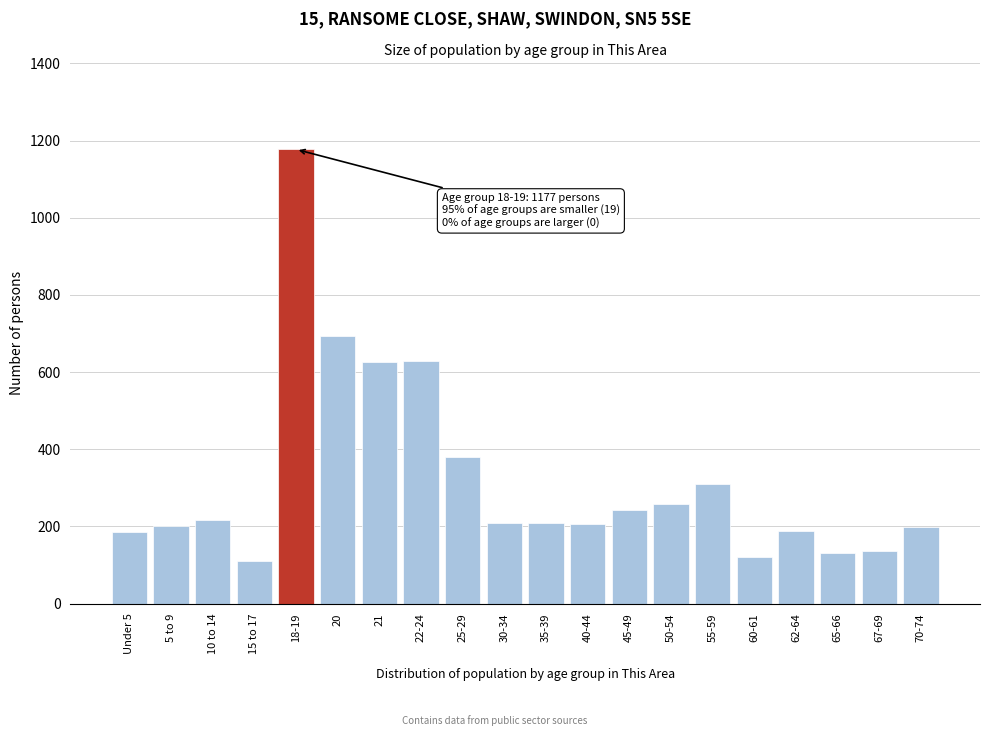

What is the label of the 13th bar from the right?

22-24